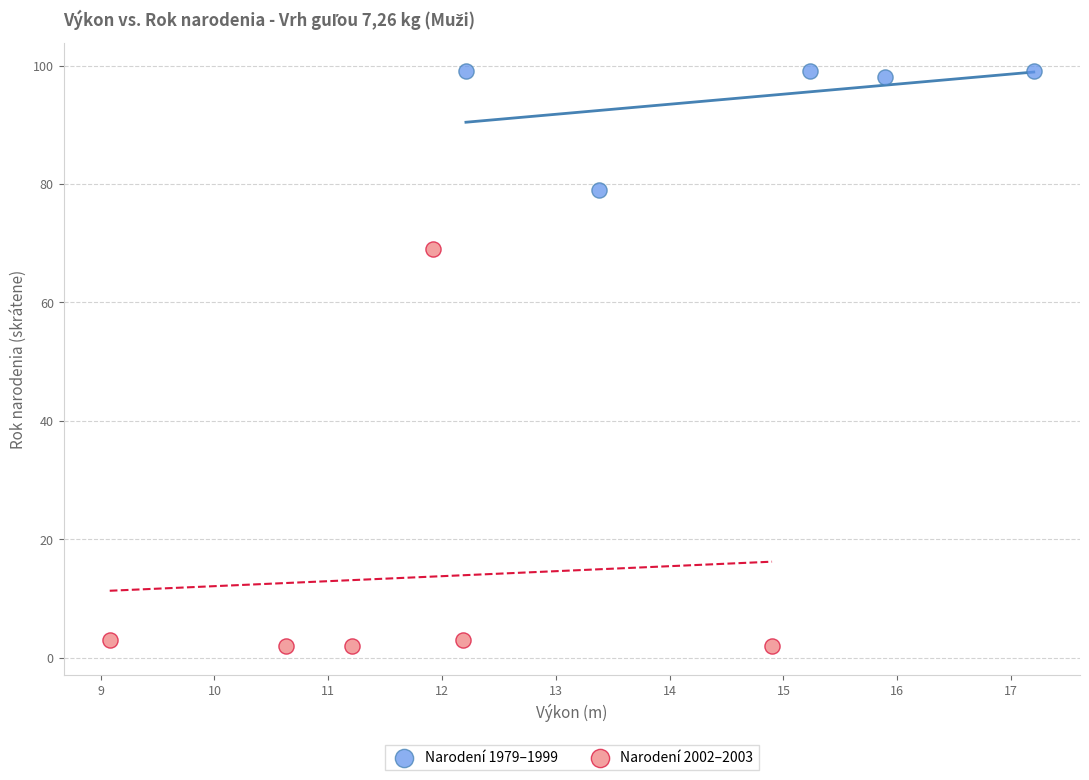

What are all the series names shown in the legend?

Narodení 1979–1999, Narodení 2002–2003